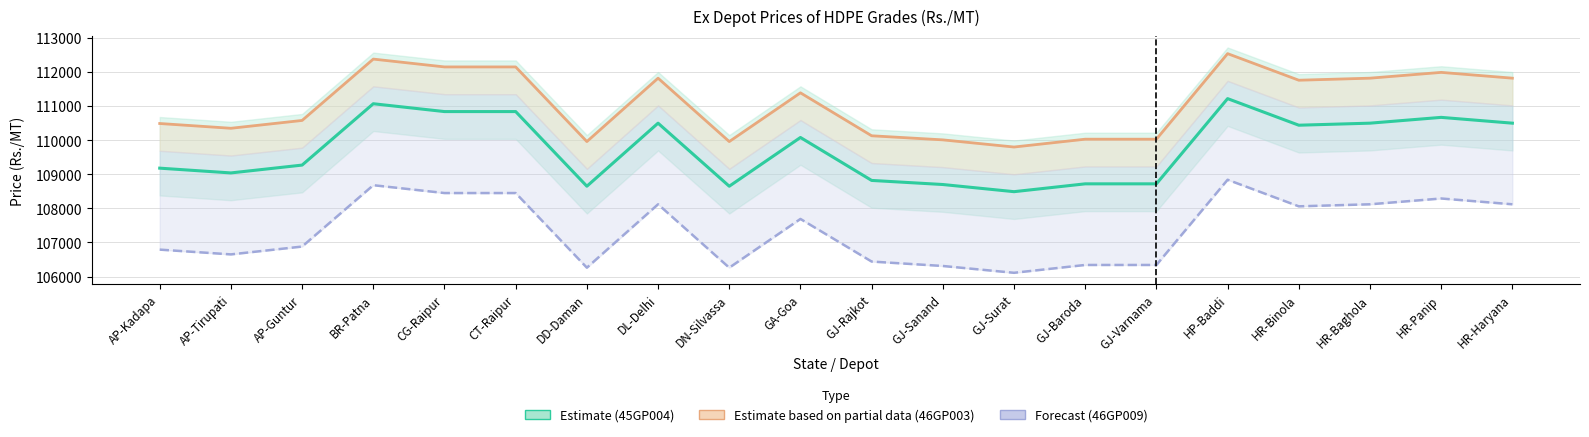

What is the smallest value displayed?

106110